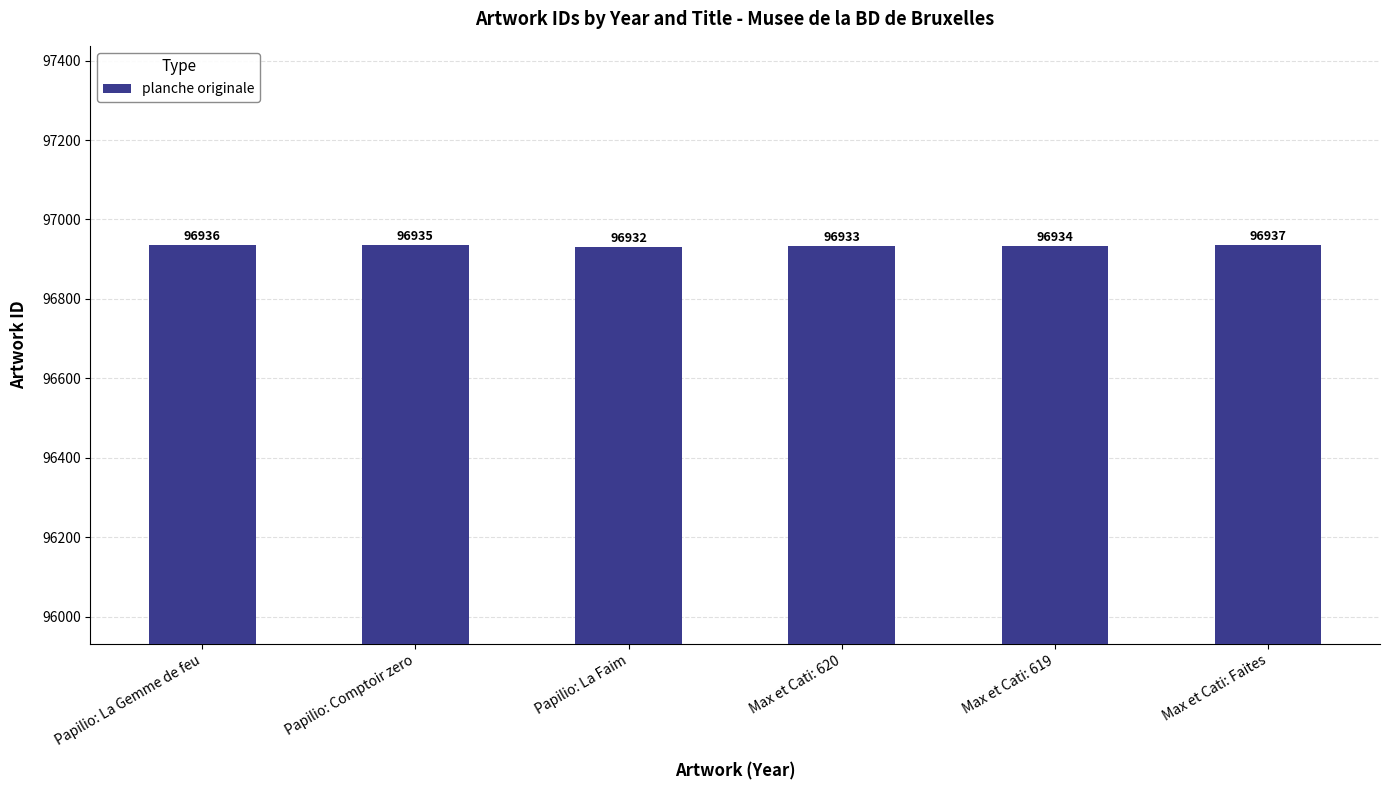

Are the bars horizontal?

No